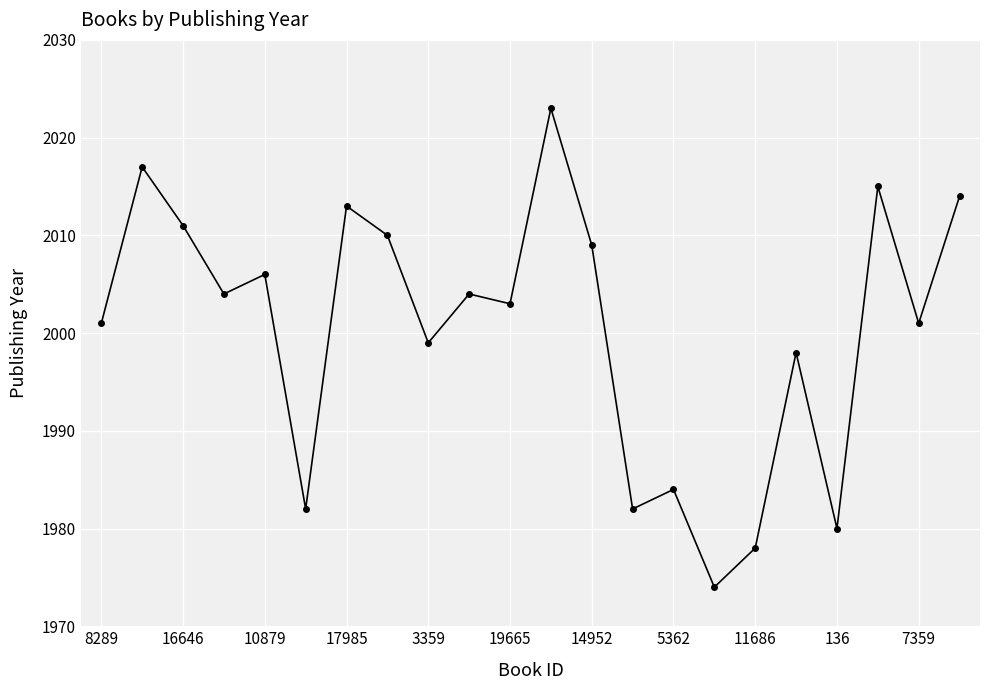

What is the sum of all values?

44008